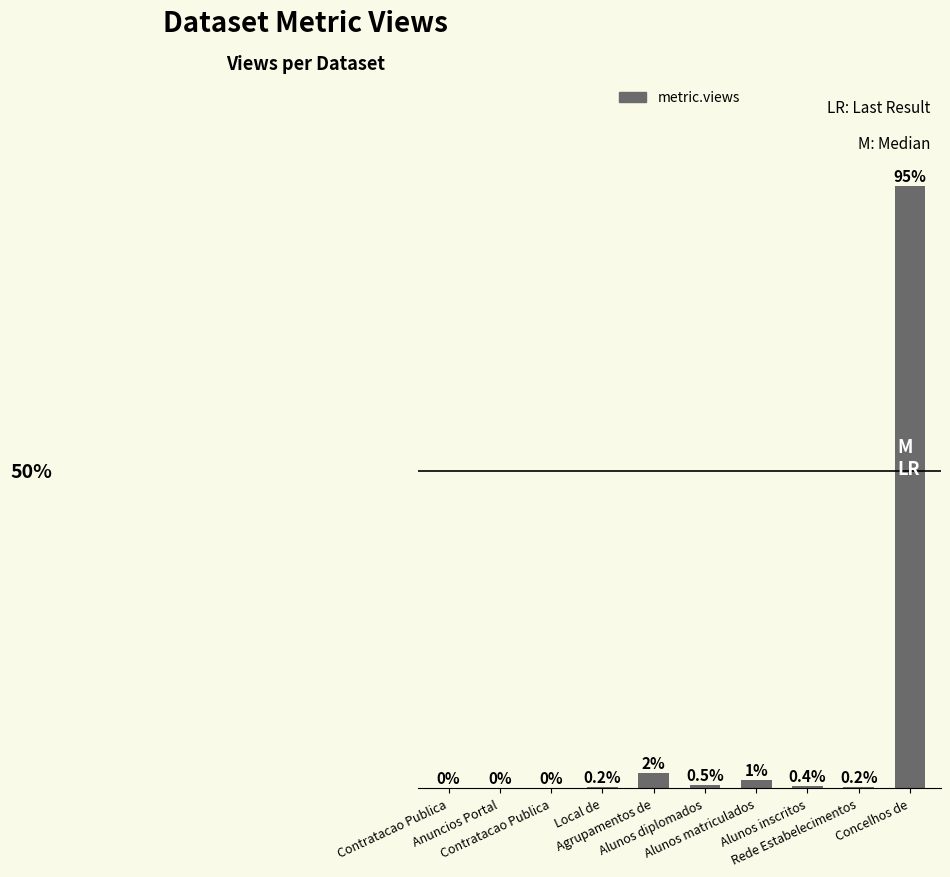

Are the bars horizontal?

No